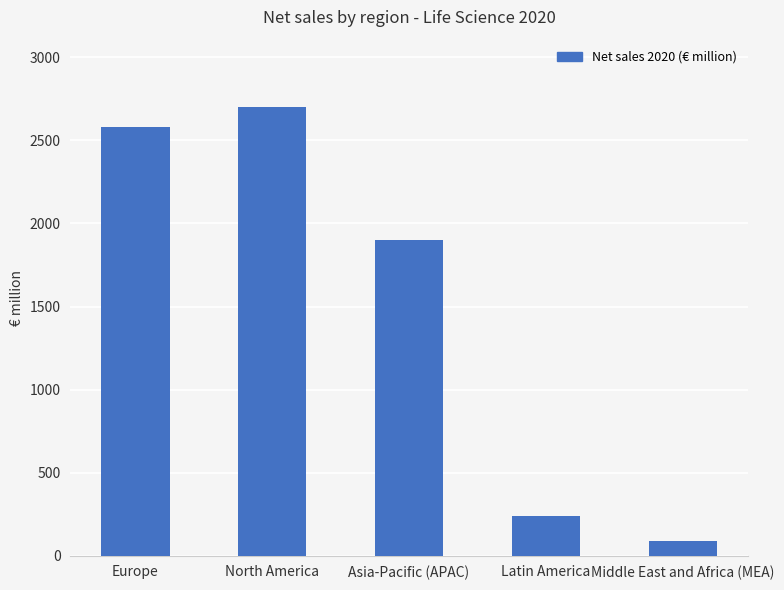

True or false: the data shows 1900 at Asia-Pacific (APAC).

True